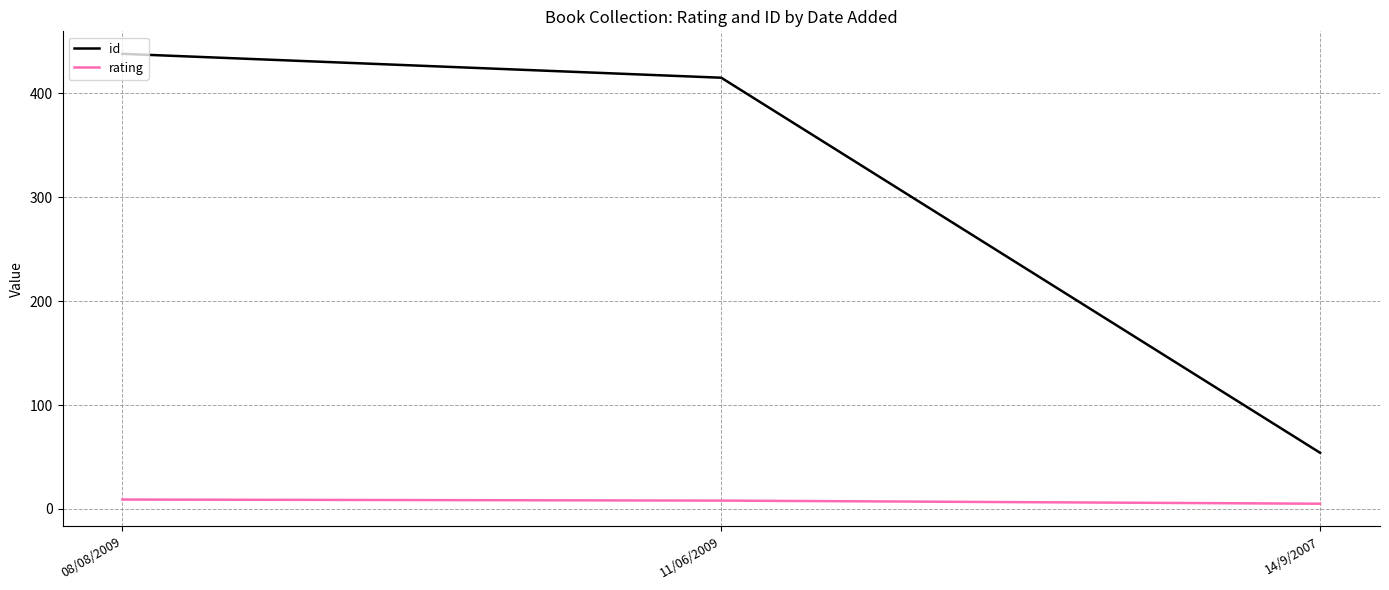

What is the greatest value displayed?

438